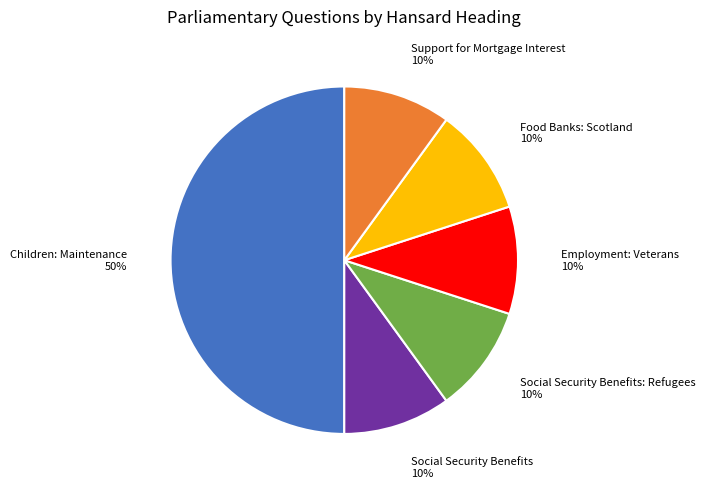

To the nearest percent, what percentage of the pie is Social Security Benefits: Refugees?

10%